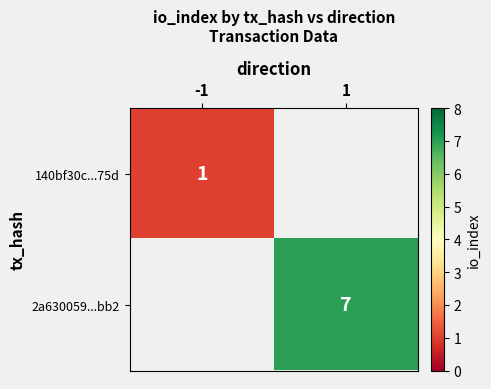

The 140bf30c...75d series shows 1 at -1. True or false?

True